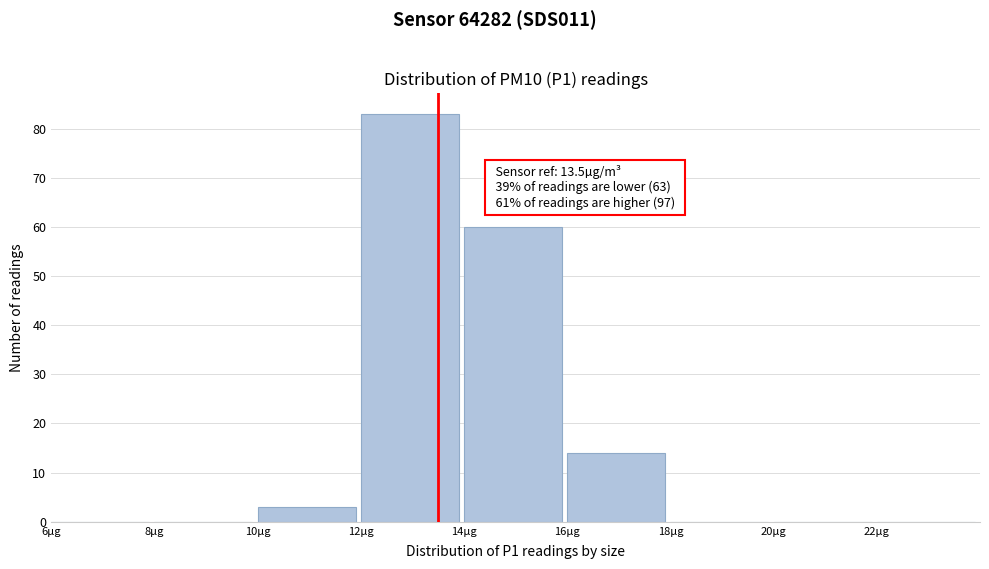

Over which range of the x-axis is the bar tallest?

12 to 14